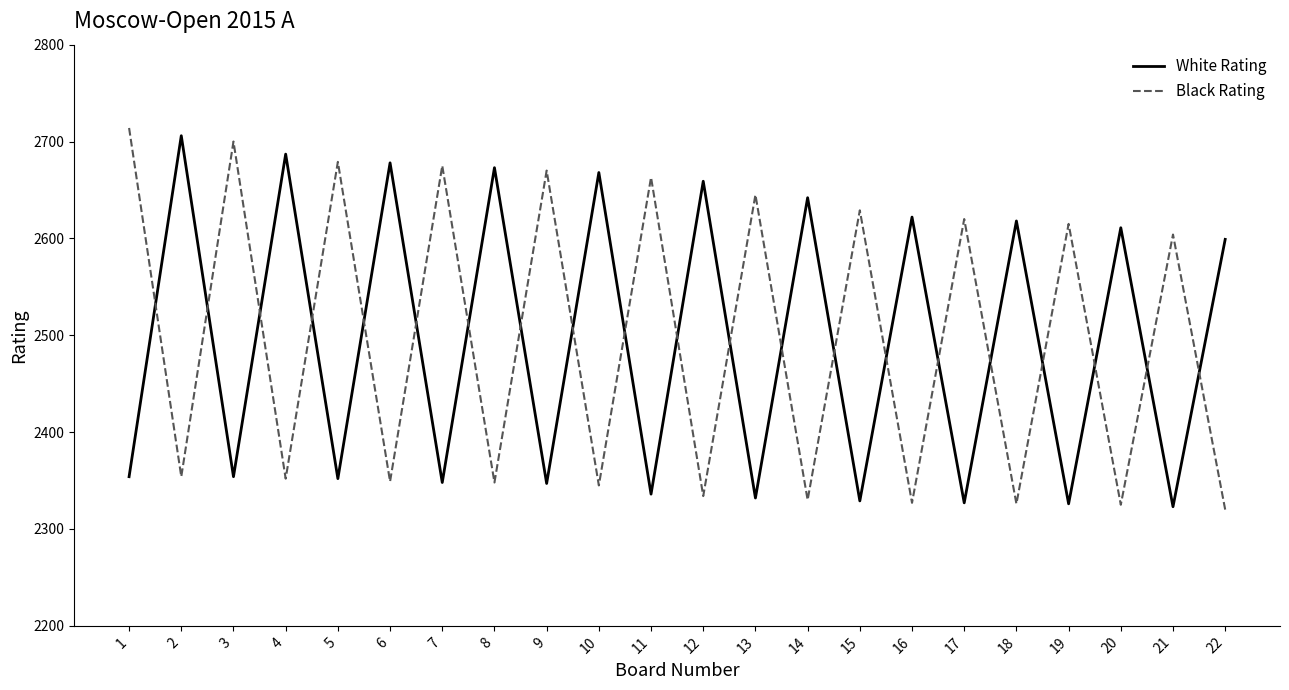

In White Rating, how many points are higher than both neighbors (excluding endpoints)?

10